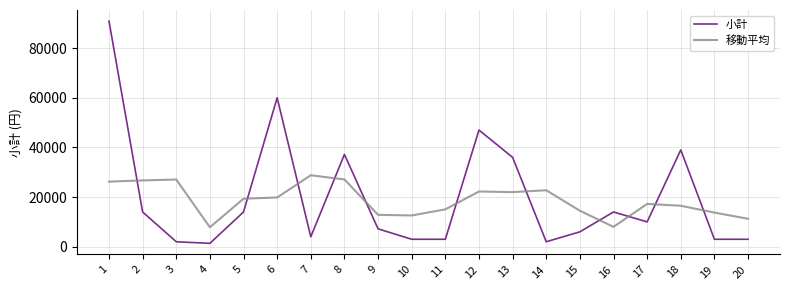

At how many categories does at least one series exceed 65637?

1